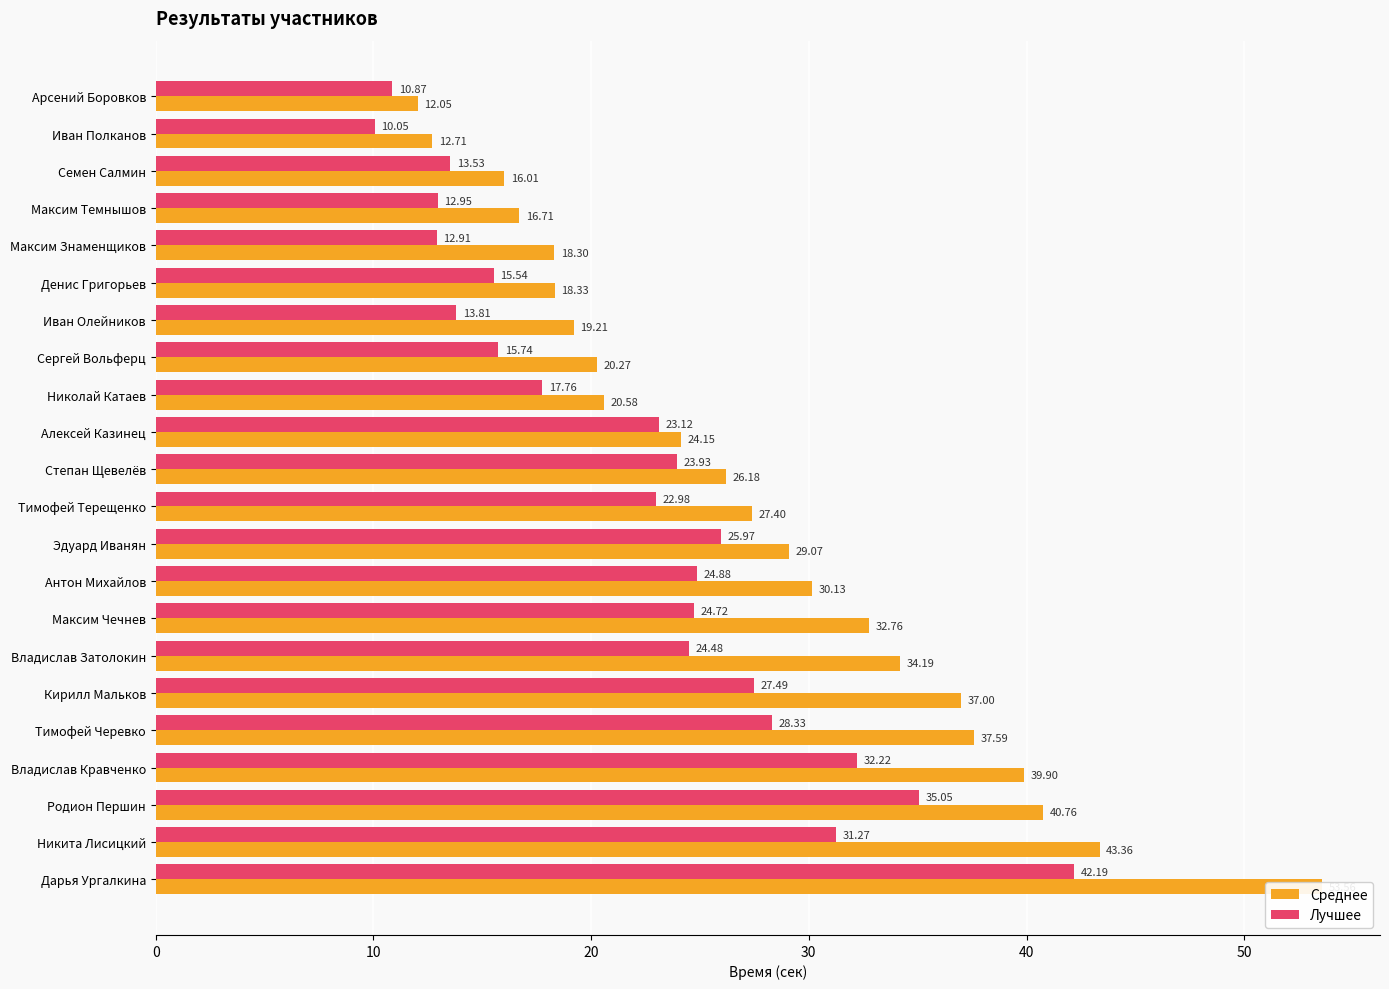

What is the highest value of the Лучшее series?

42.2